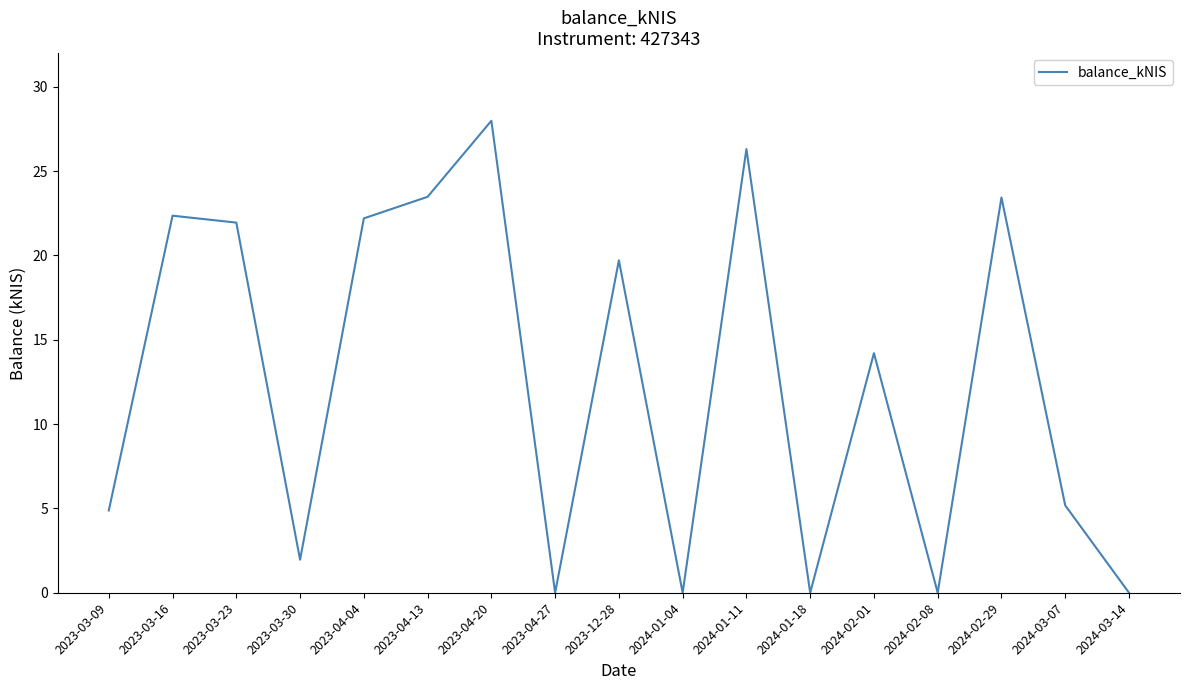

True or false: the data shows 0.0 at 2024-01-18.

True